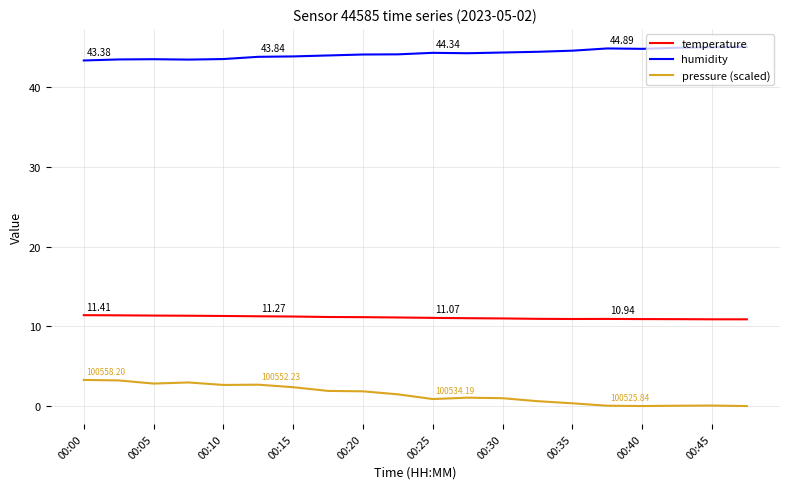

True or false: humidity and pressure (scaled) intersect in this chart.

False